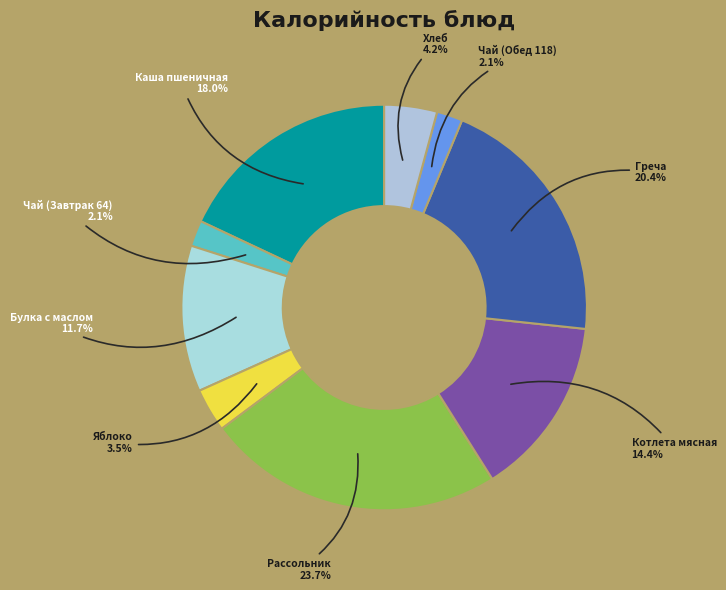

Which has a higher value, Чай (Завтрак 64) or Яблоко?

Яблоко